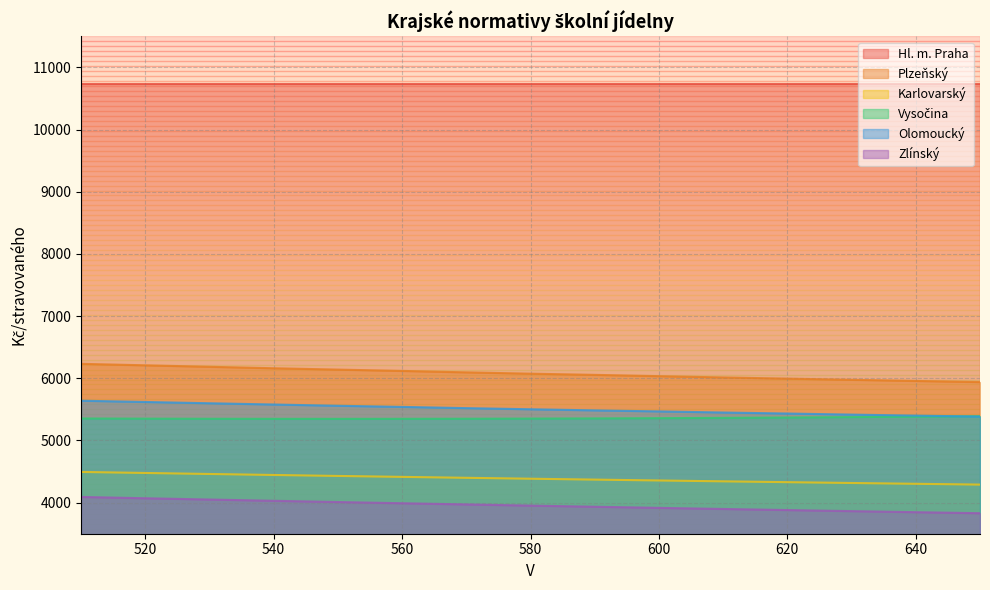

What is the maximum value for Olomoucký?

5639.3